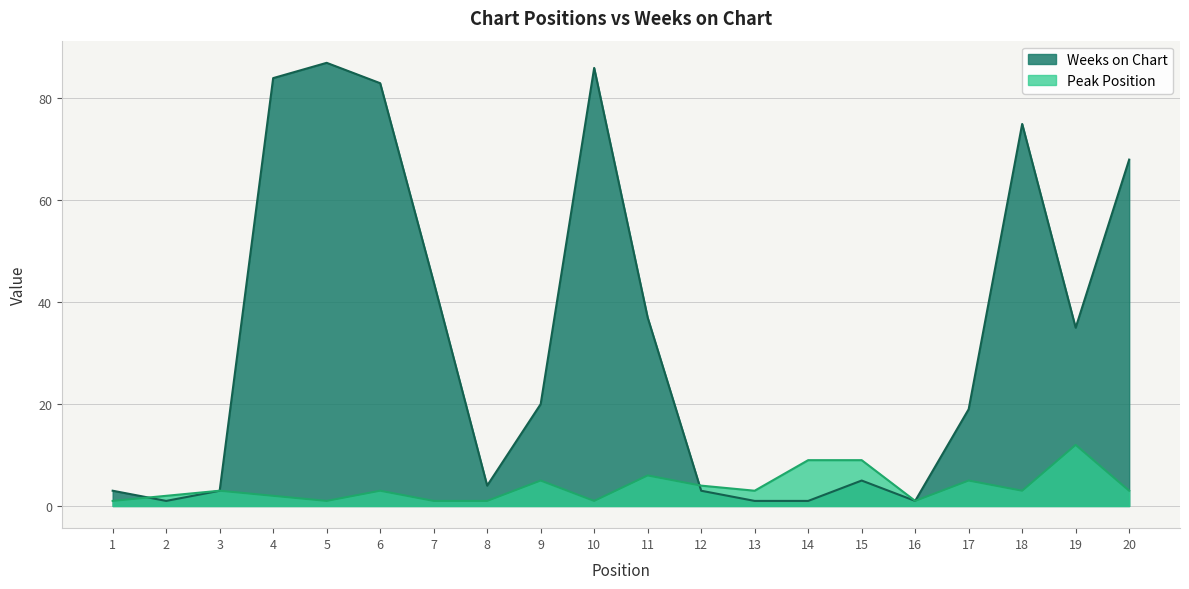

Where is the first local maximum for Peak Position?

3